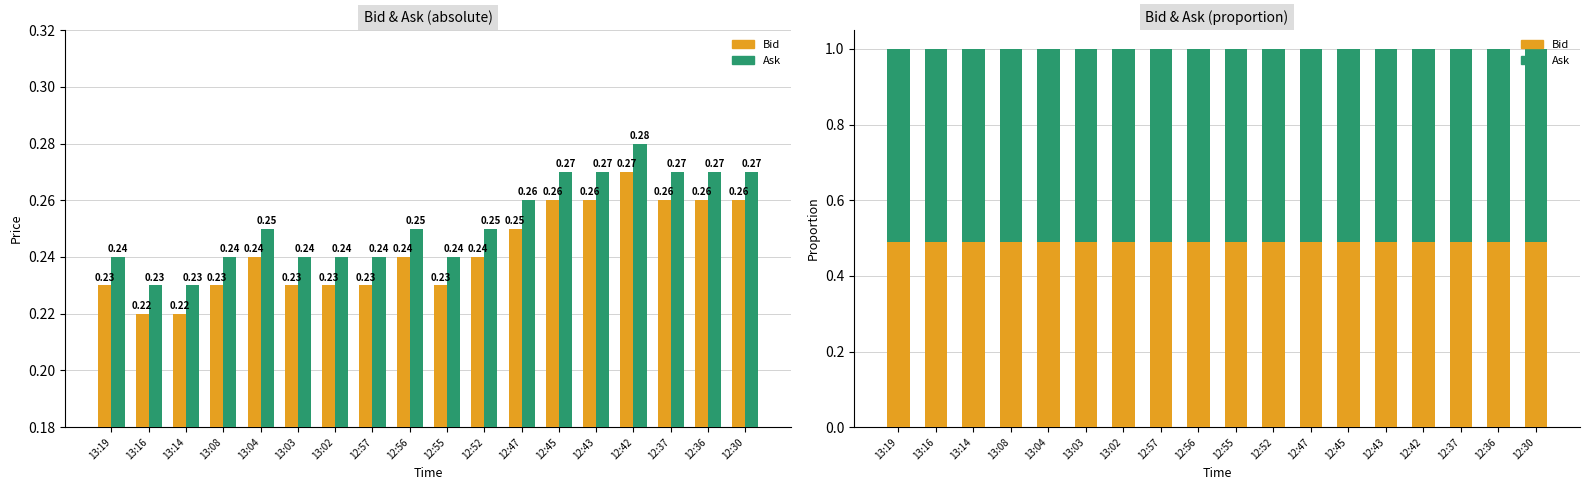

Which series has the largest total across all categories?

Ask